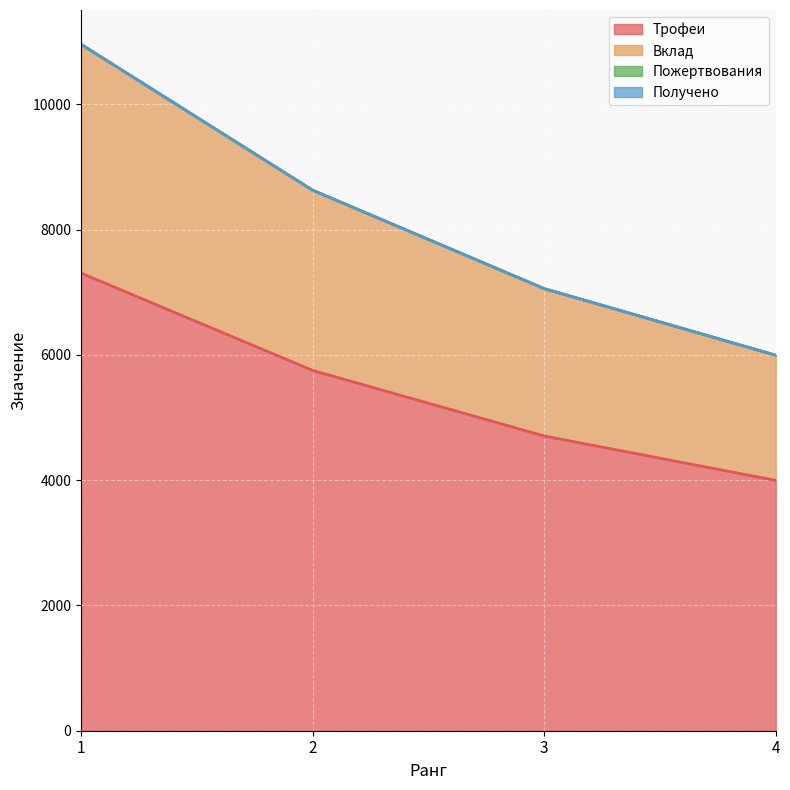

True or false: Вклад has a value of 10957 at 1.

True